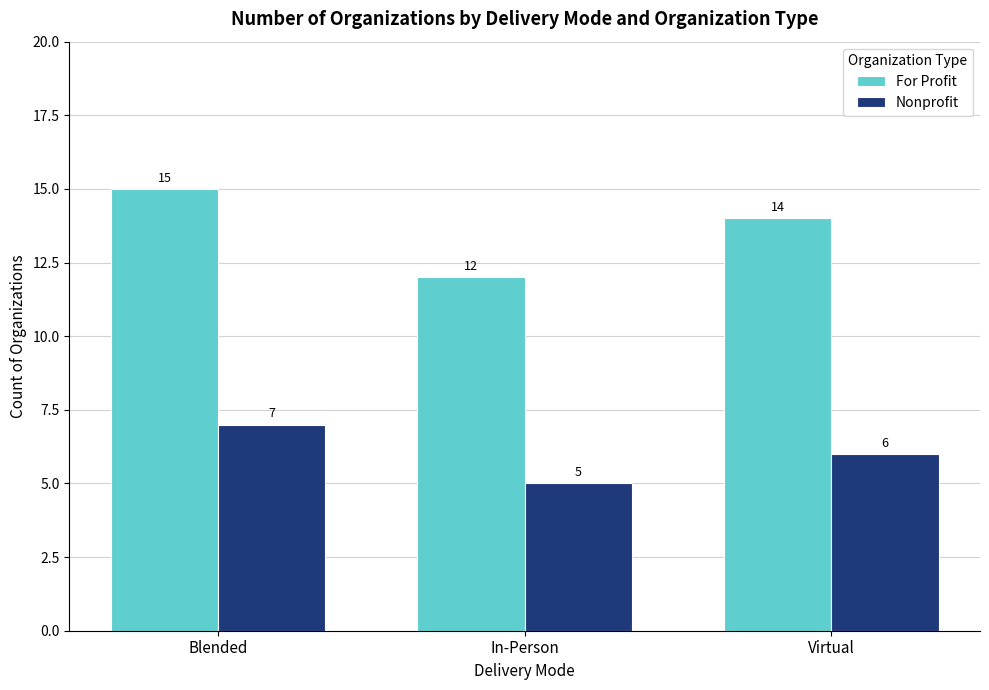

How many bars are there in total?

6